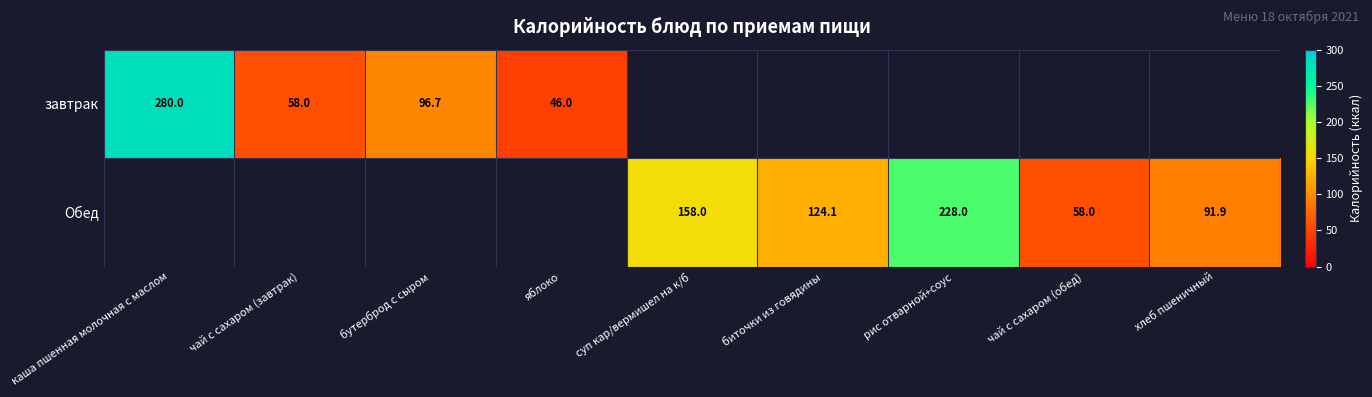

The value of завтрак at яблоко is 46.0. True or false?

True